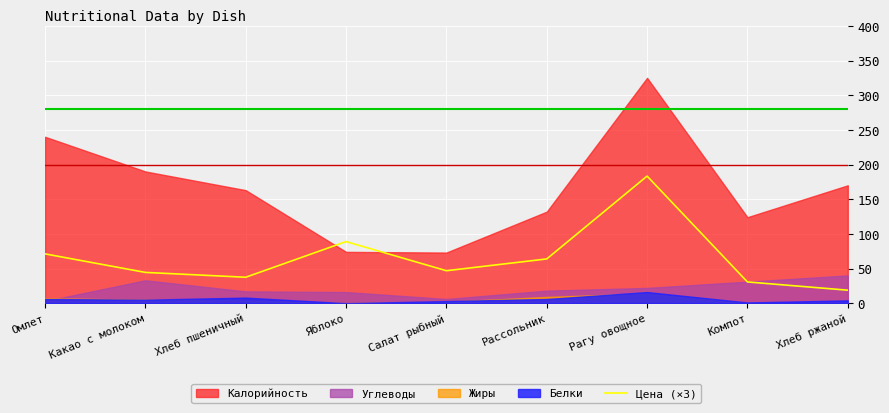

What is the maximum value for Цена (×3)?

183.3